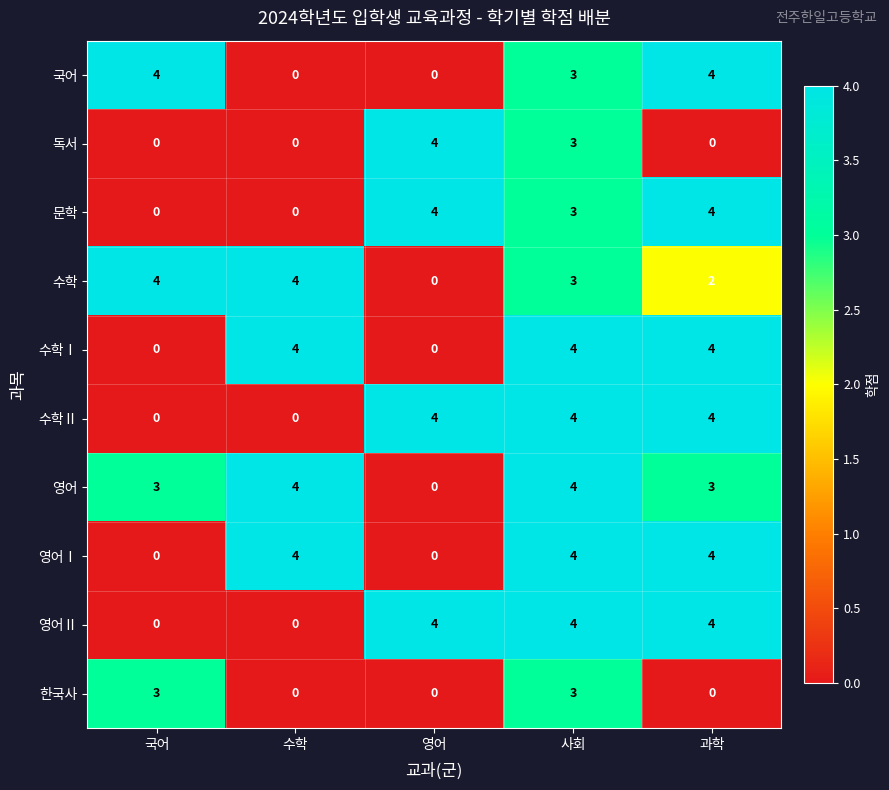

Is it true that 한국사 equals 3 at 사회?

True